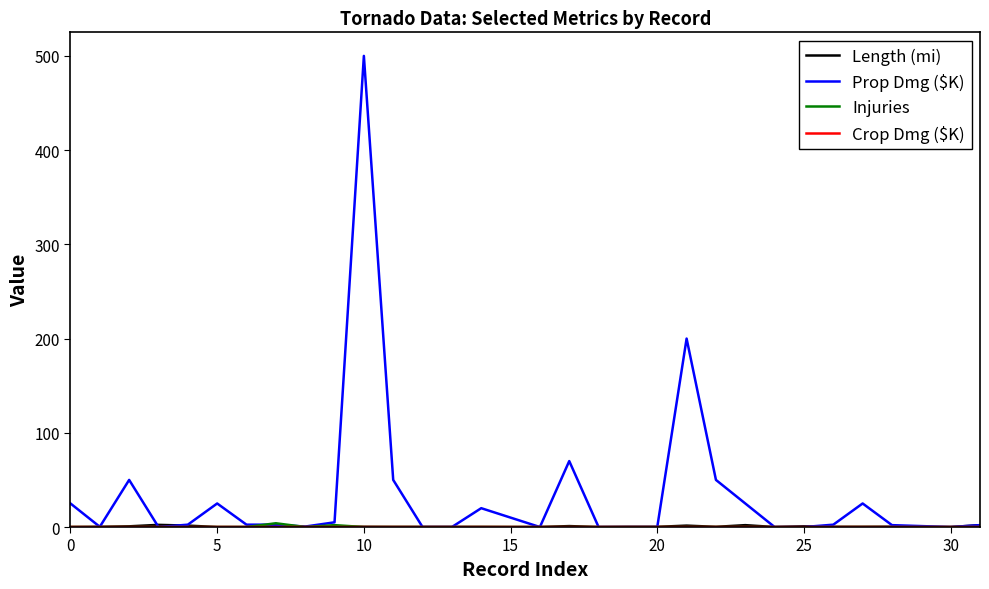

Which series has the largest total across all categories?

Prop Dmg ($K)